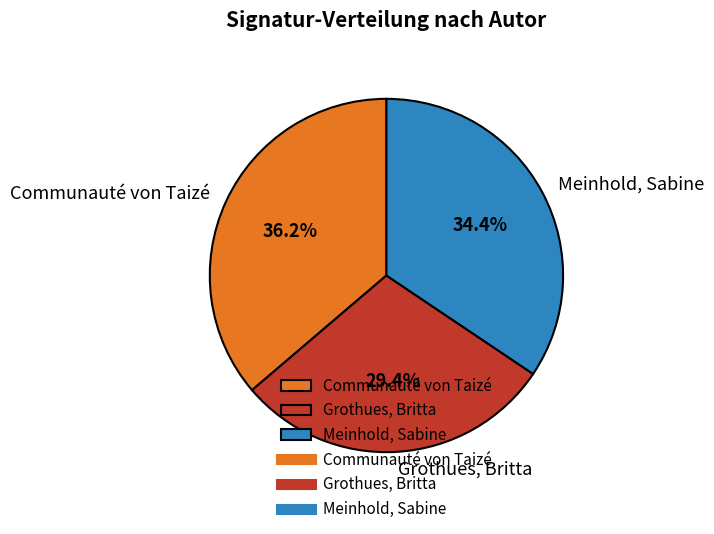

What is the ratio of the value at Communauté von Taizé to the value at Grothues, Britta?

1.2